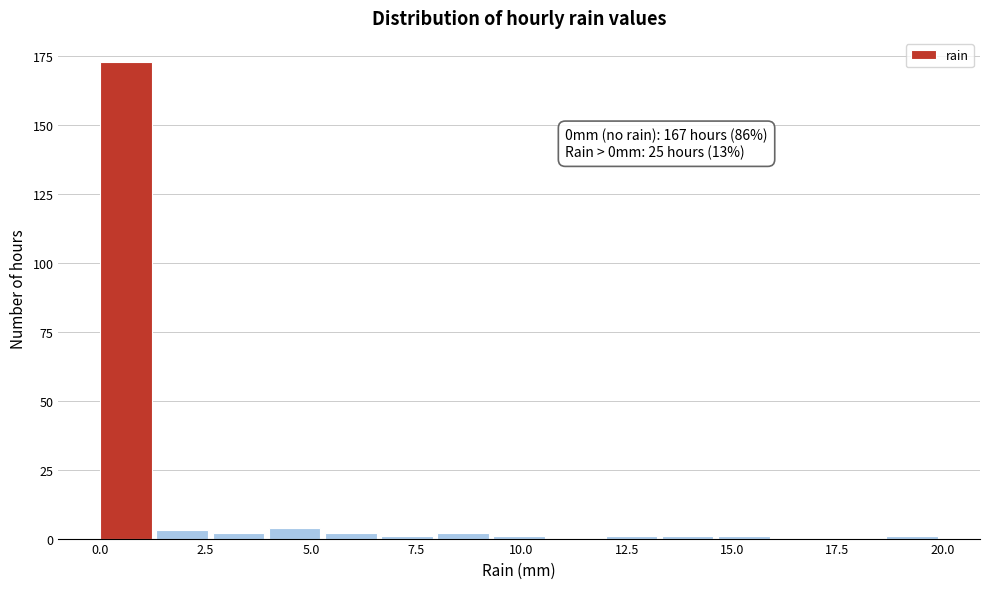

Around what value on the x-axis is the tallest bar? Give the approximate position of its centre, as read against the axis.

0.5